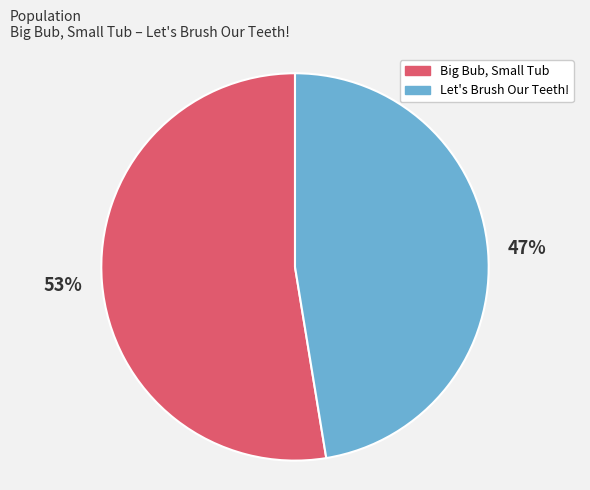

The Big Bub, Small Tub slice represents 42% of the pie. True or false?

False